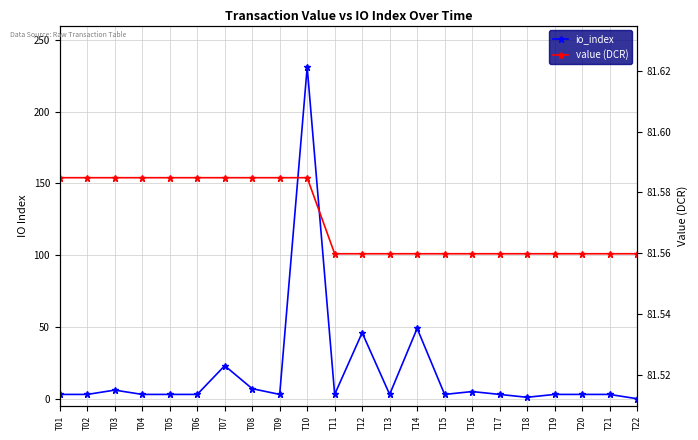

Rank the series by their average value, from highest to lowest.

value (DCR), io_index